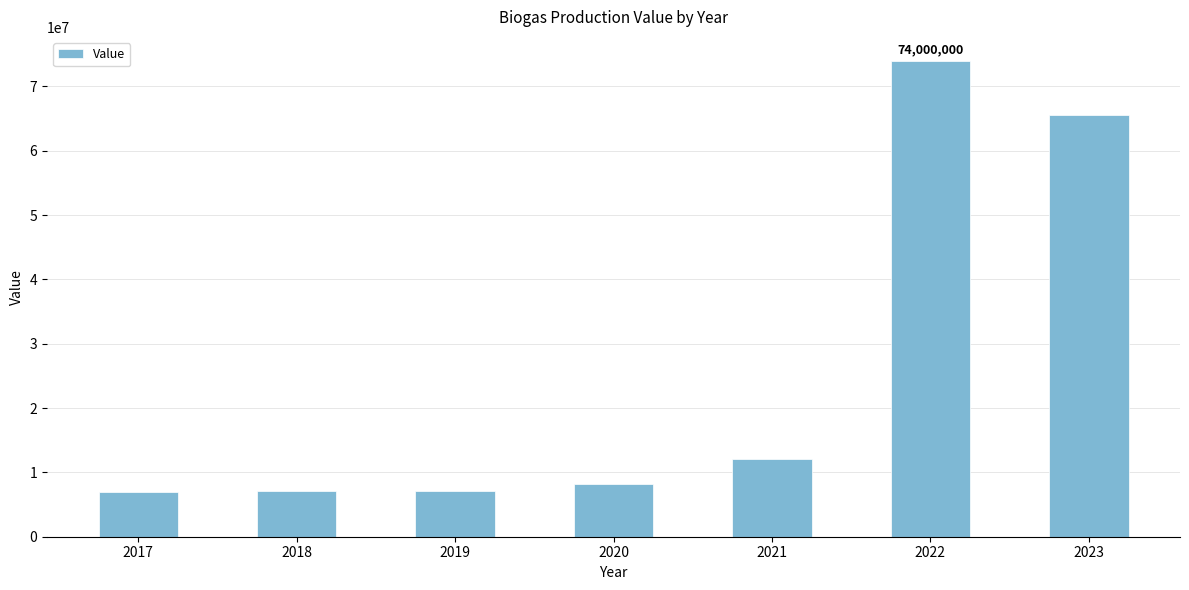

Is it true that the value at 2018 is 7120000?

True